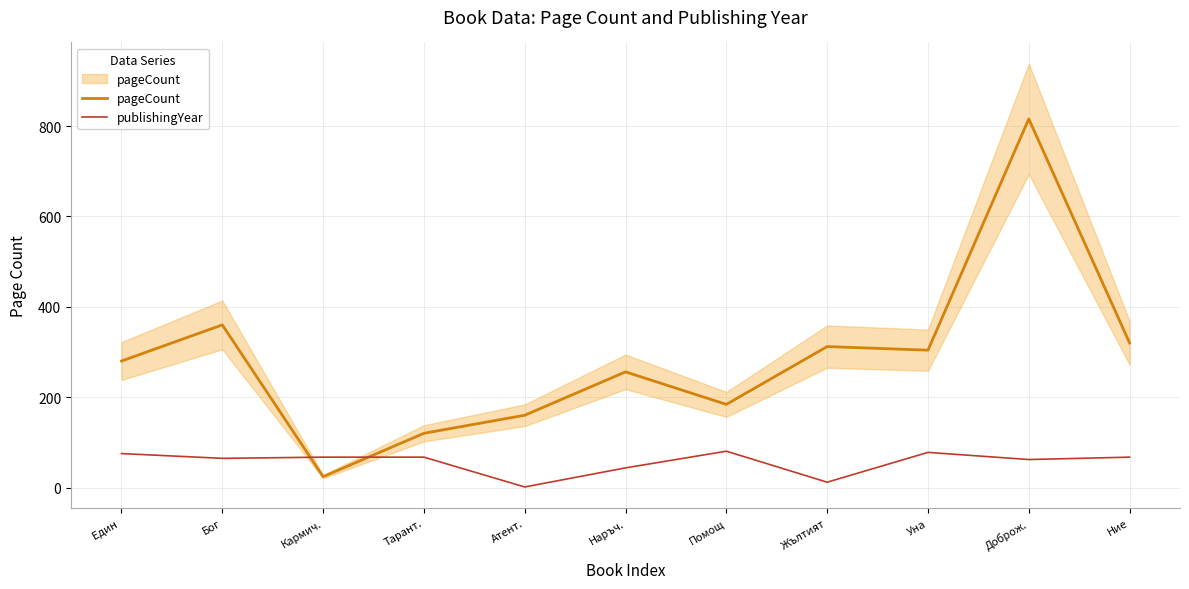

True or false: publishingYear and pageCount cross at least once.

True